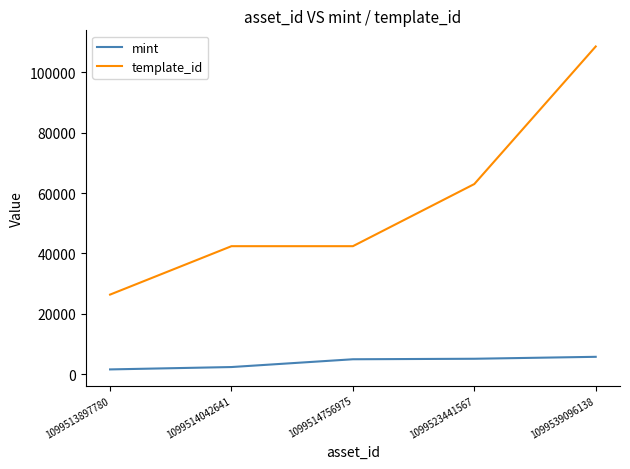

True or false: mint and template_id intersect in this chart.

False